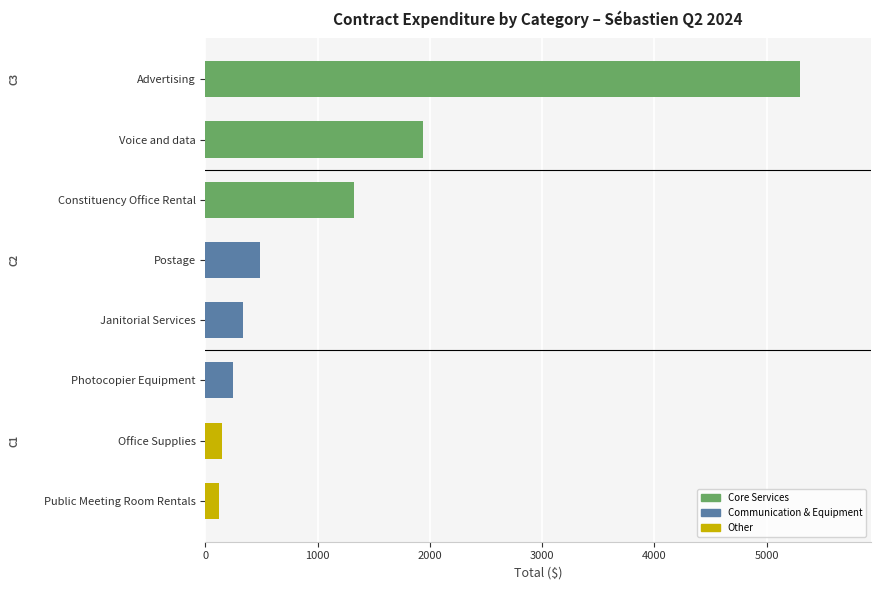

What is the smallest value displayed?

125.0